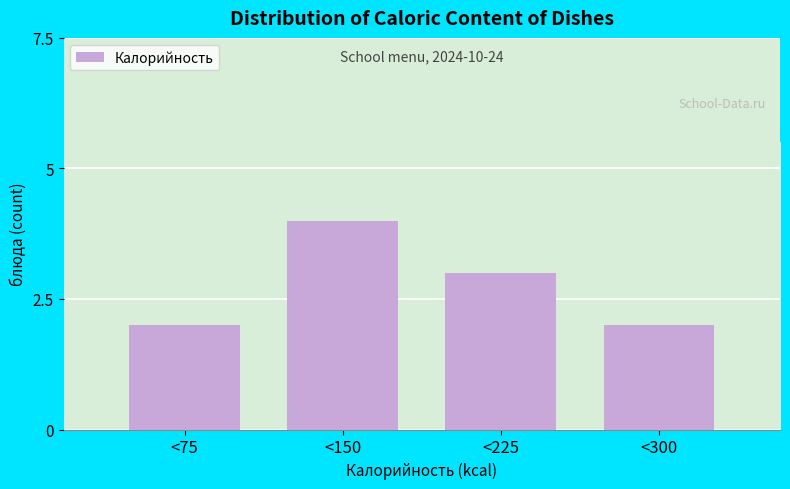

Reading right to left, extract all data points from this chart.

<300=2	<225=3	<150=4	<75=2